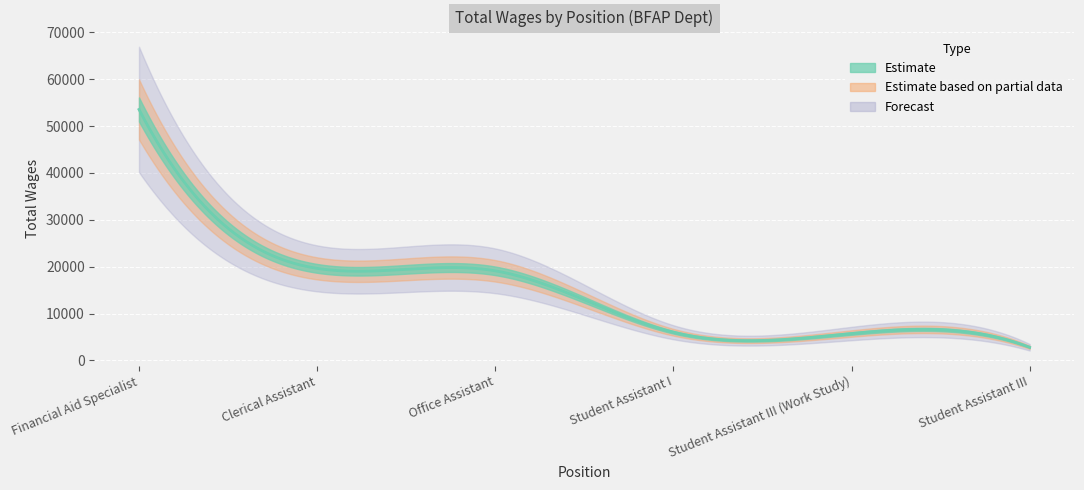

What is the maximum value shown in the chart?

53541